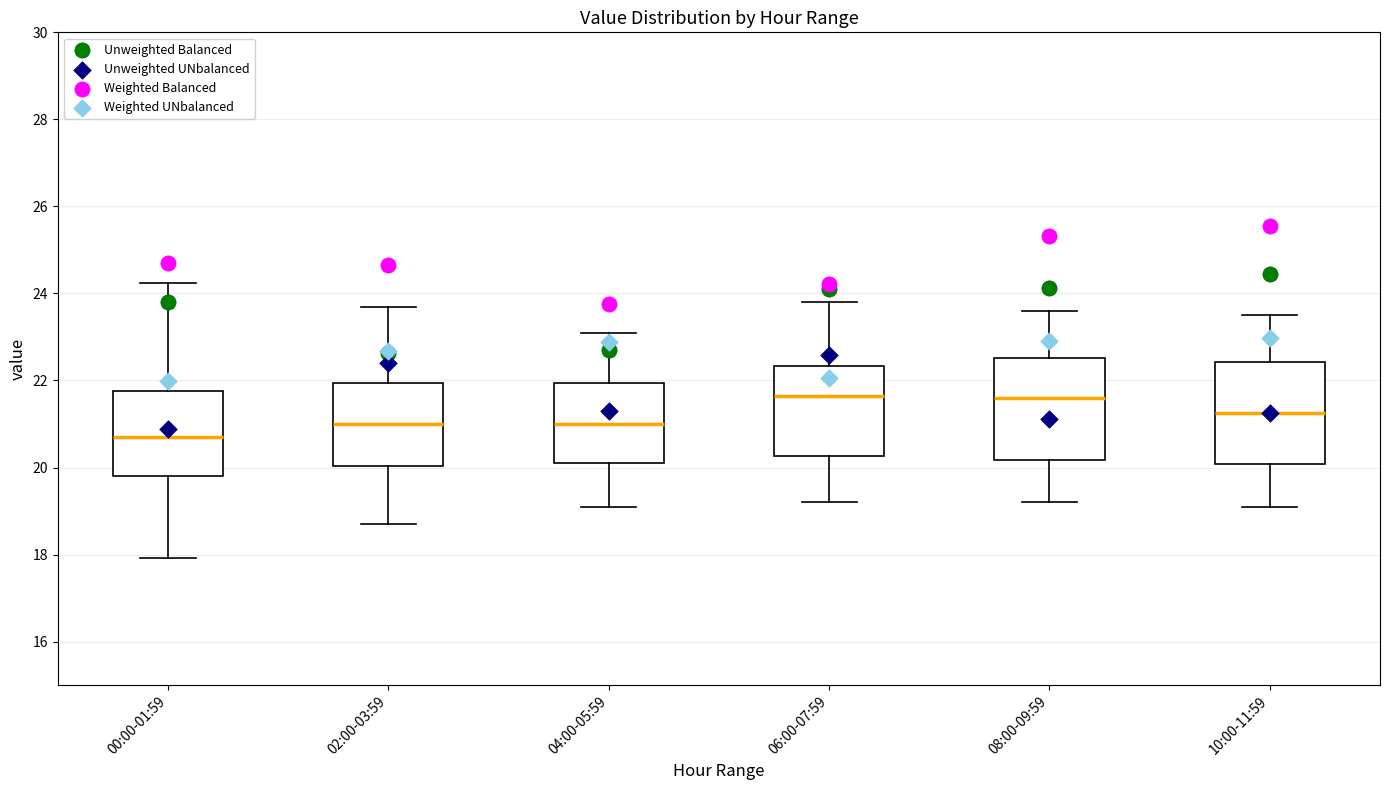

Reading left to right, read every box against the y-axis: the position of its median line, the range the box covers, and the ends of its whiskers. The values are not printed on the chart, so give them approximately, as read against the axis.

00:00-01:59: median 20.8, box 19.8 to 21.8, whiskers 18.0 to 24.2
02:00-03:59: median 21.0, box 20.0 to 22.0, whiskers 18.8 to 23.8
04:00-05:59: median 21.0, box 20.2 to 22.0, whiskers 19.2 to 23.2
06:00-07:59: median 21.6, box 20.2 to 22.4, whiskers 19.2 to 23.8
08:00-09:59: median 21.6, box 20.2 to 22.6, whiskers 19.2 to 23.6
10:00-11:59: median 21.2, box 20.0 to 22.4, whiskers 19.2 to 23.6